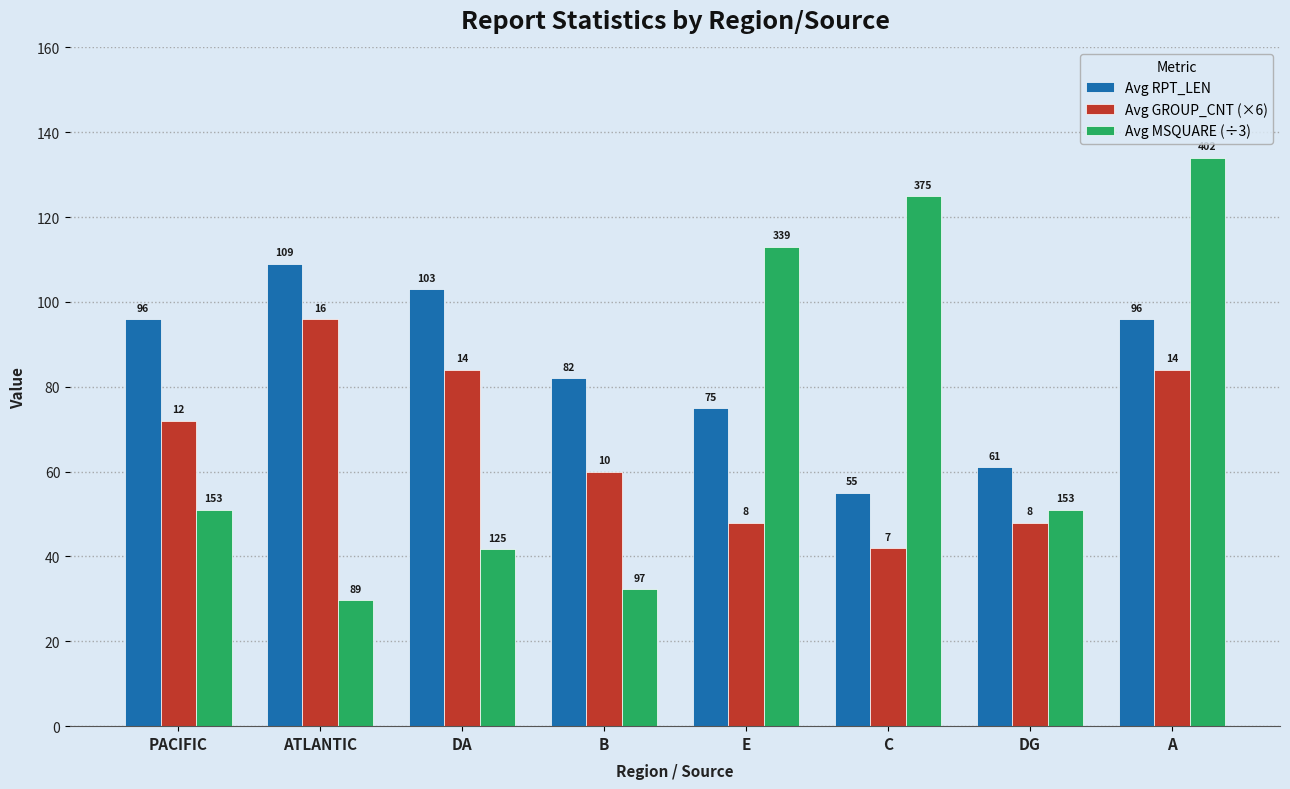

How many groups of bars are there?

8